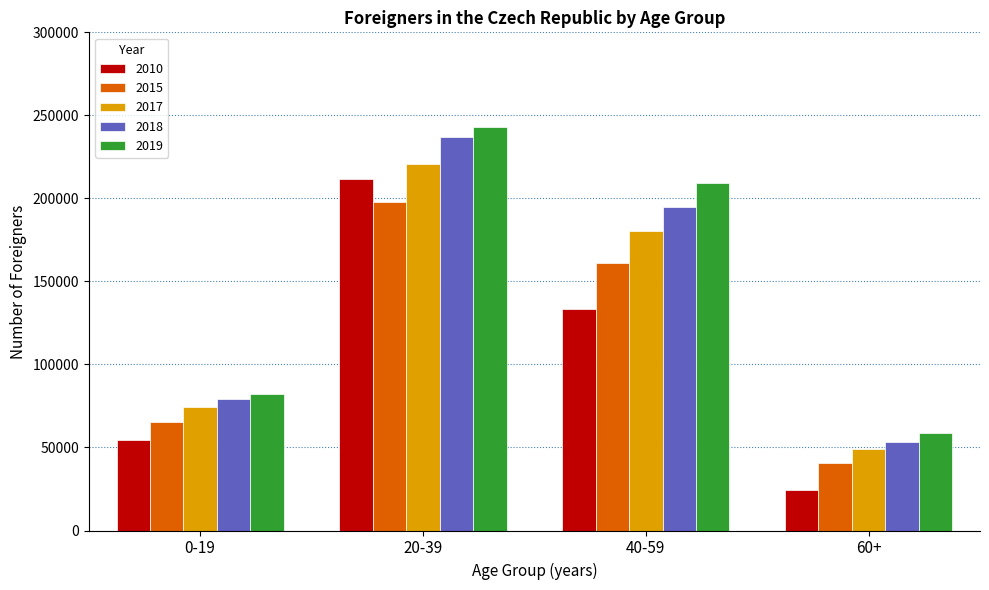

List the series in order of their overall mean, lowest first.

2010, 2015, 2017, 2018, 2019